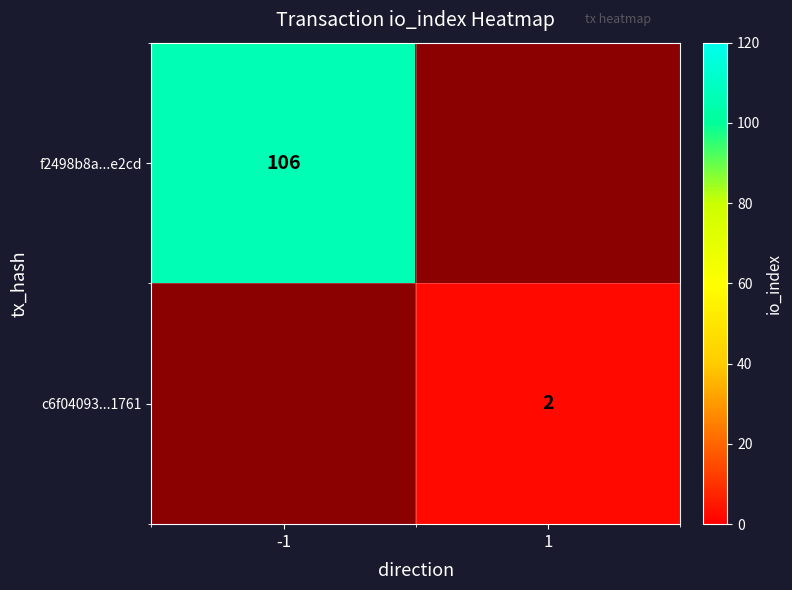

The f2498b8a...e2cd series shows 106 at -1. True or false?

True